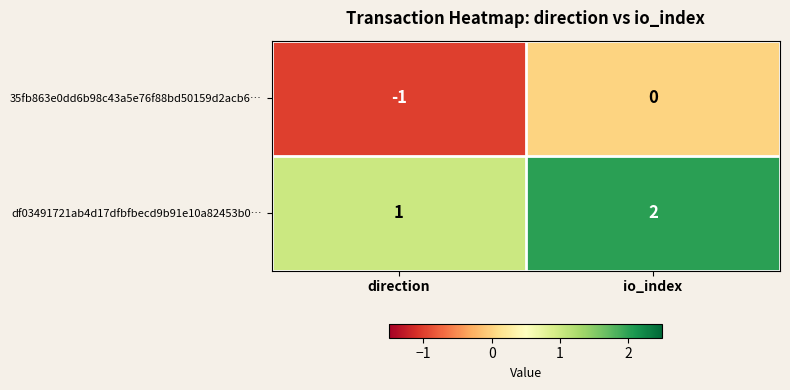

Reading right to left, extract all data points from this chart.

35fb863e0dd6b98c43a5e76f88bd50159d2acb6…: io_index=0	direction=-1
df03491721ab4d17dfbfbecd9b91e10a82453b0…: io_index=2	direction=1